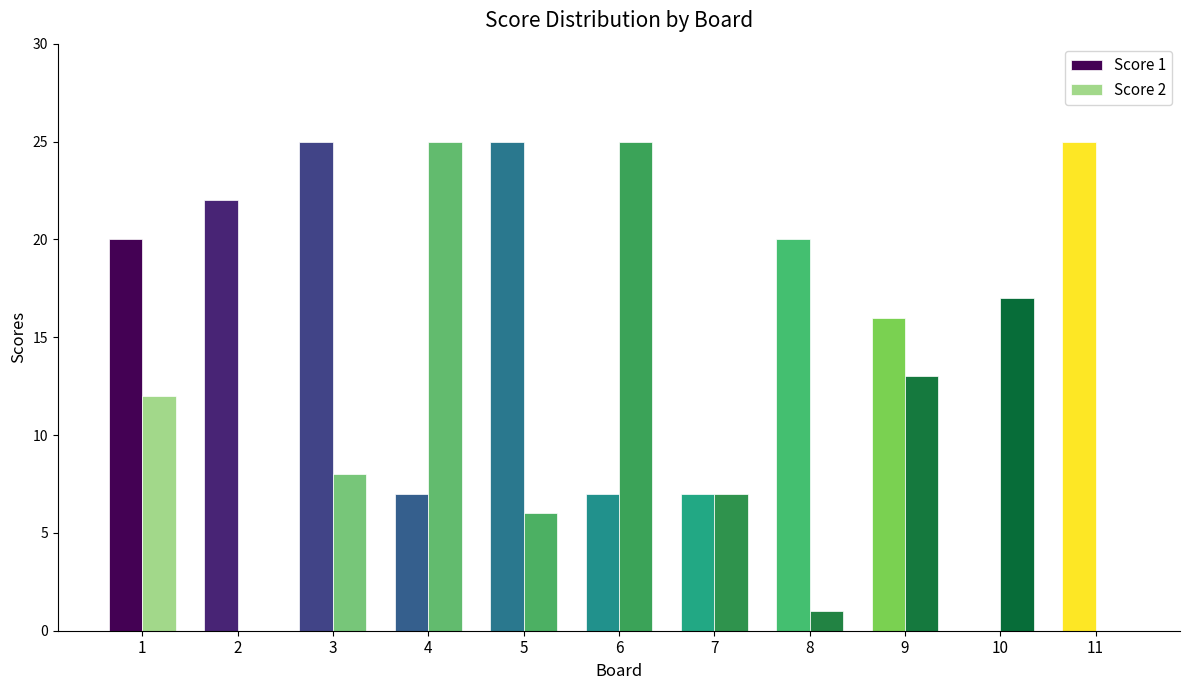

What is the sum of all Score 2 values?

114